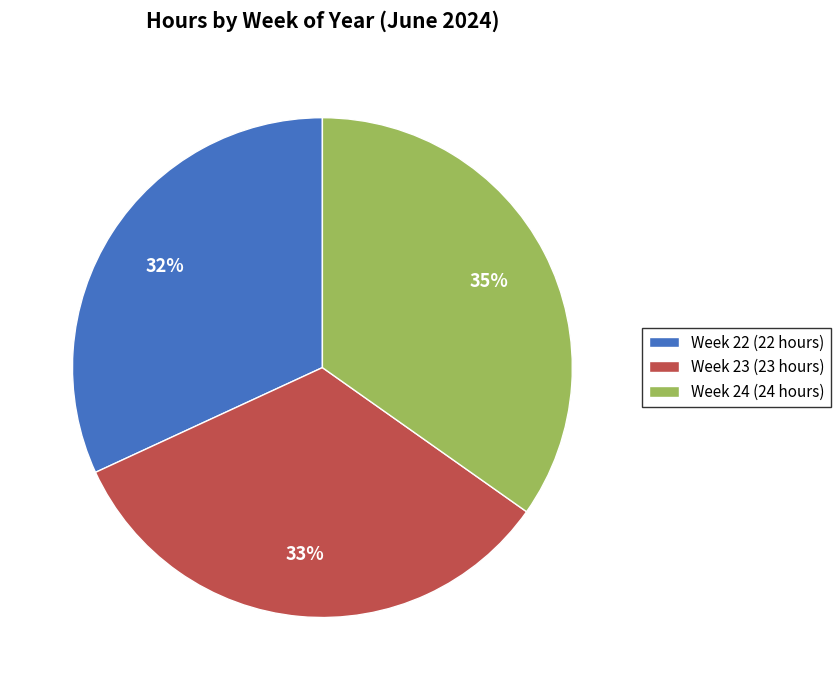

Between Week 23 (23 hours) and Week 24 (24 hours), which is larger?

Week 24 (24 hours)